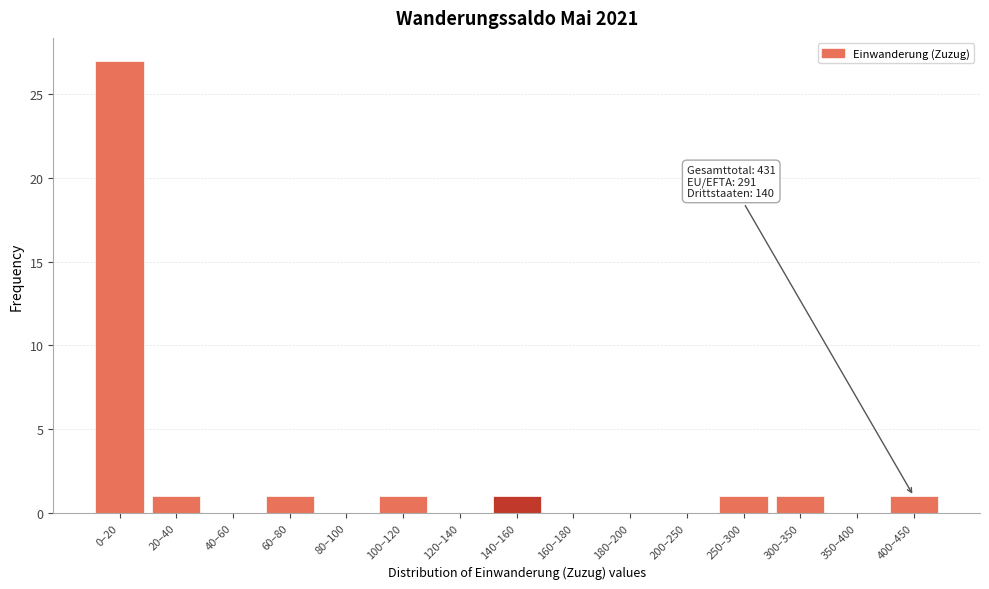

Reading left to right, transcribe all the data shown in this chart.

0–20=27	20–40=1	40–60=0	60–80=1	80–100=0	100–120=1	120–140=0	140–160=1	160–180=0	180–200=0	200–250=0	250–300=1	300–350=1	350–400=0	400–450=1